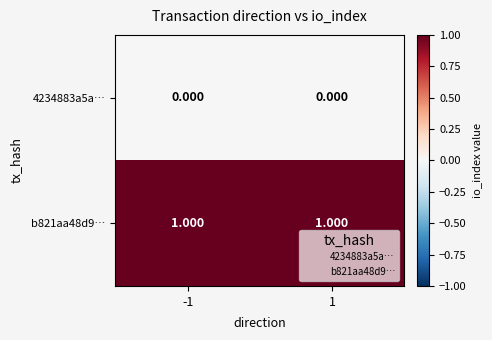

Is the value of 4234883a5a… at -1 greater than the value of b821aa48d9… at -1?

No